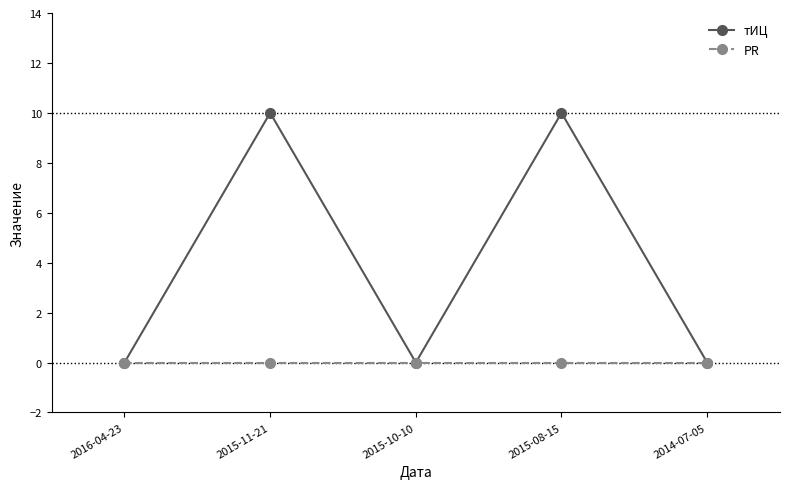

Which series changed the most between 2015-10-10 and 2015-08-15?

тИЦ